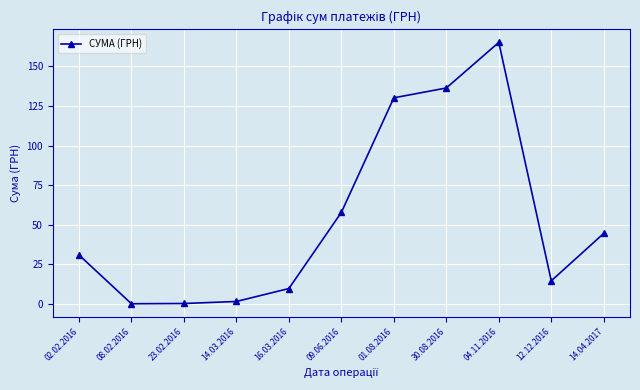

Which has a higher value, 09.06.2016 or 14.03.2016?

09.06.2016